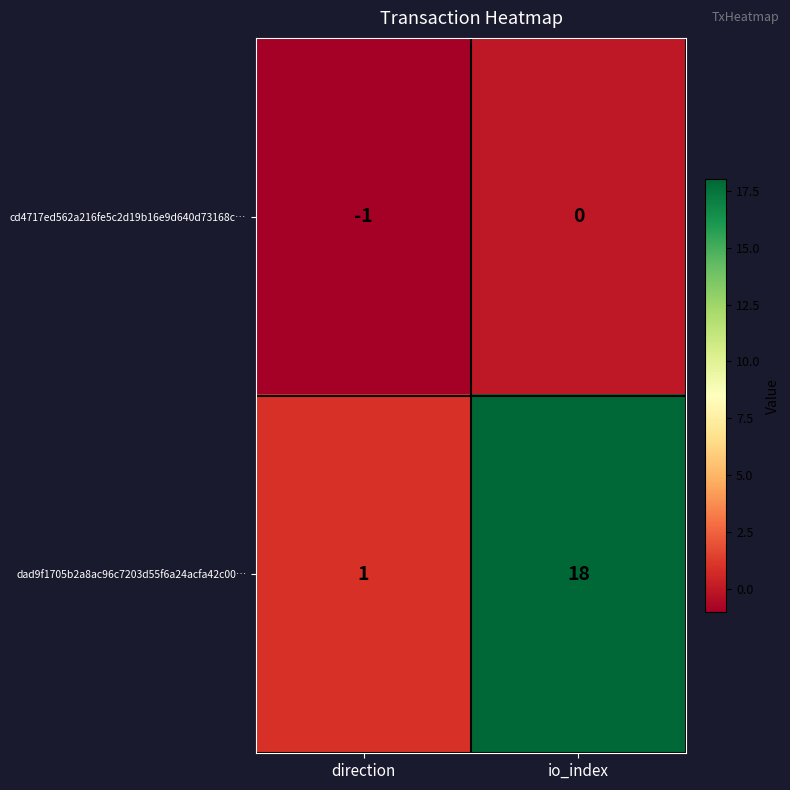

At how many categories does at least one series exceed 6?

1